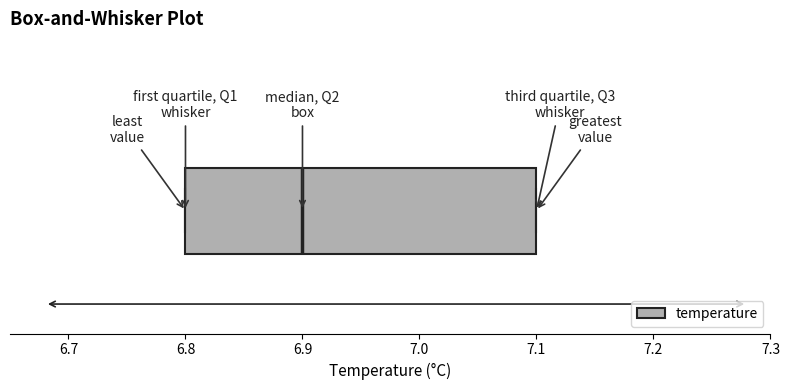

Transcribe this box plot: give where the median line is, the range the box spans, and where the two whiskers end, as read against the x-axis. The values are not printed on the chart, so give them approximately, as read against the axis.

median 6.9, box 6.8 to 7.1, whiskers 6.8 to 7.1